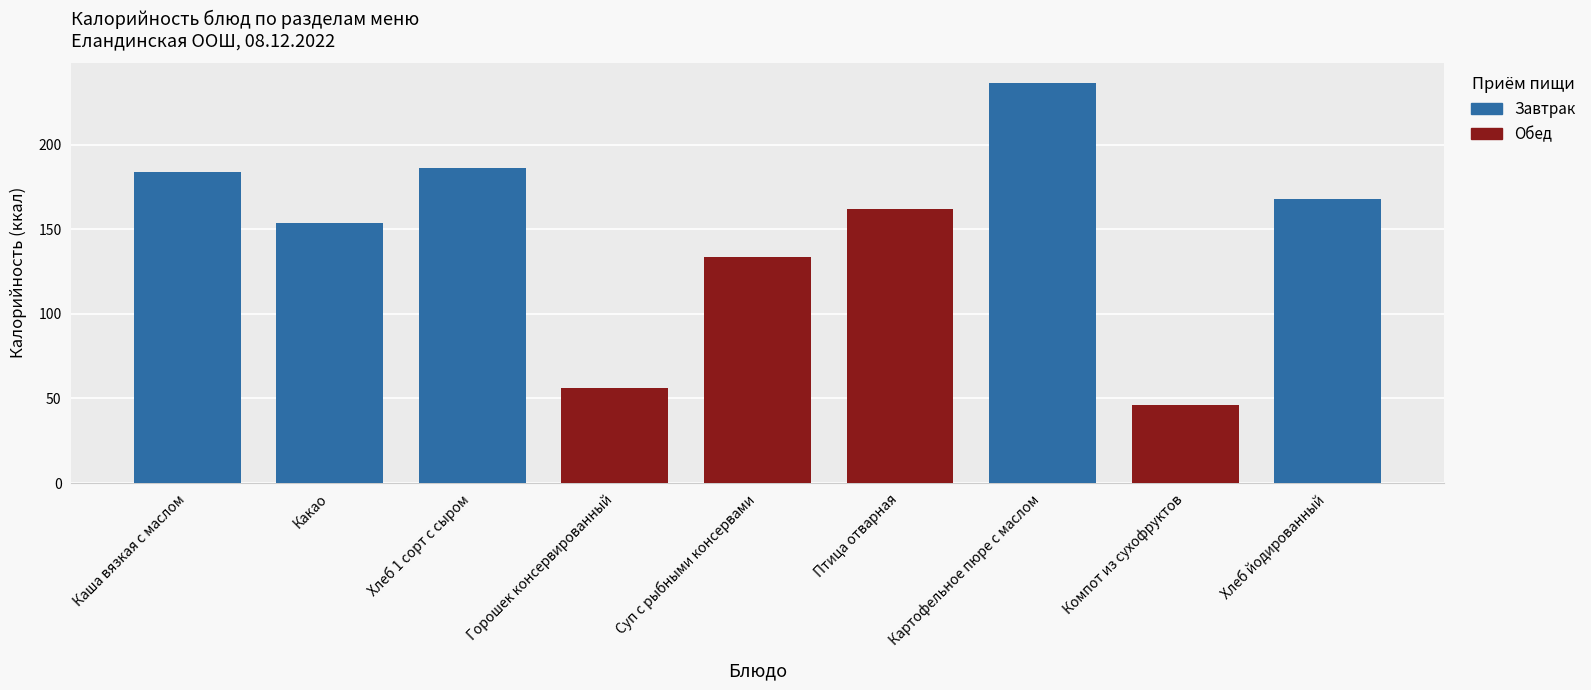

What is the difference between the maximum and second lowest values?

180.2